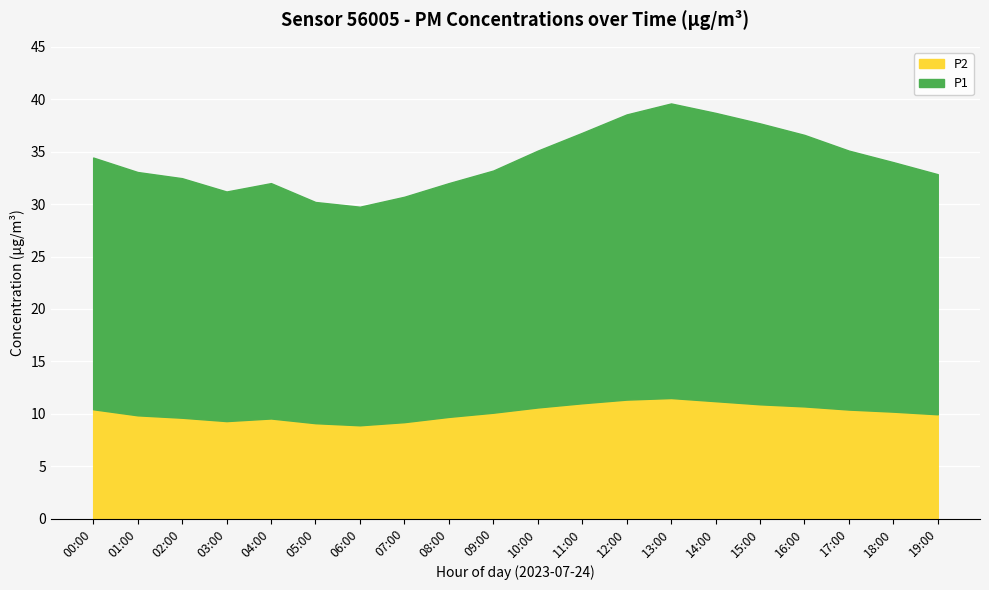

What is the total value across all series at 05:00?

30.2